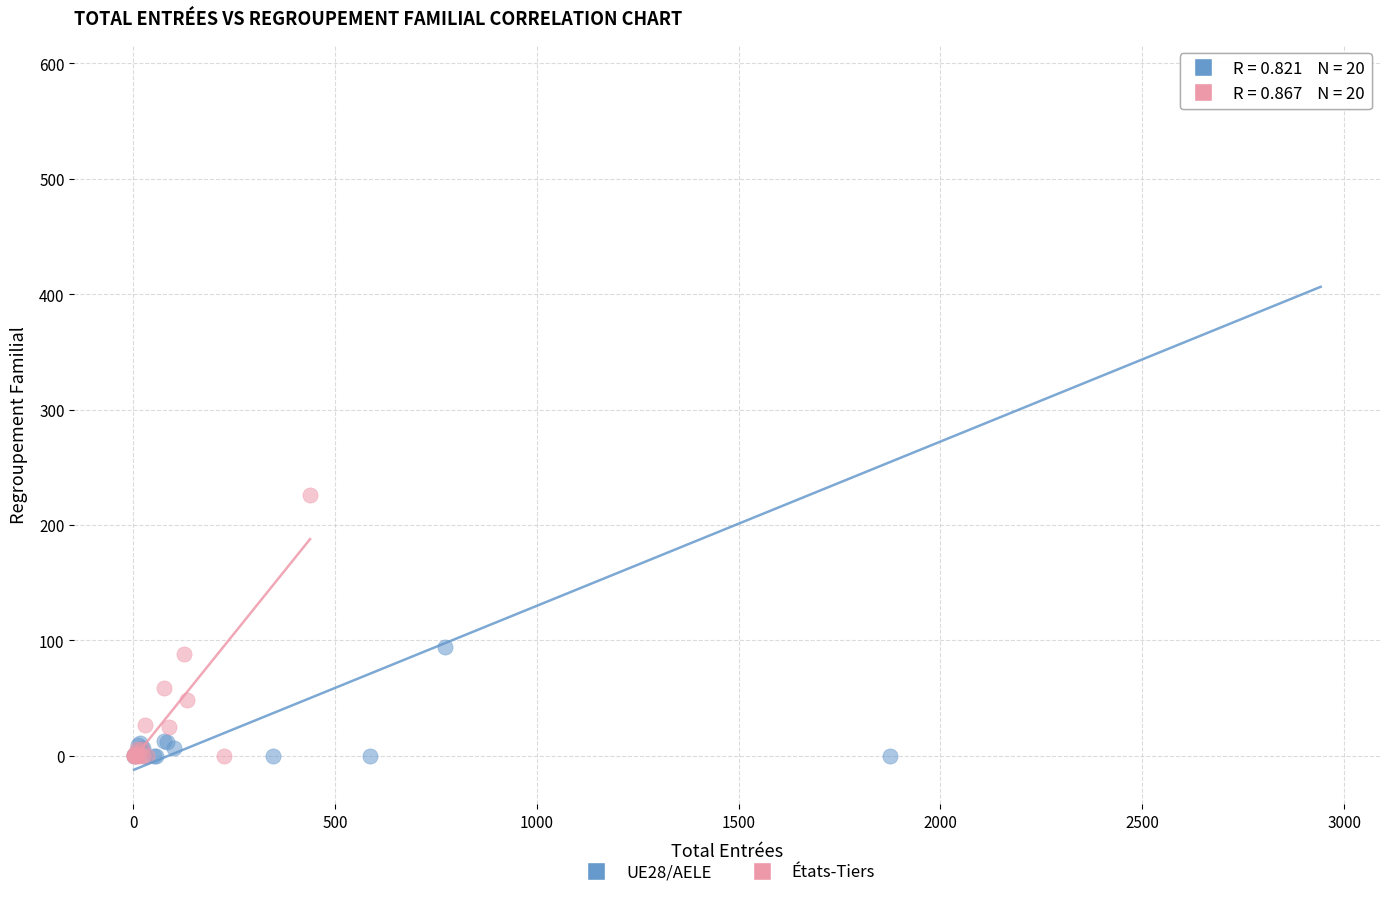

Which series contains the highest Y value?

UE28/AELE